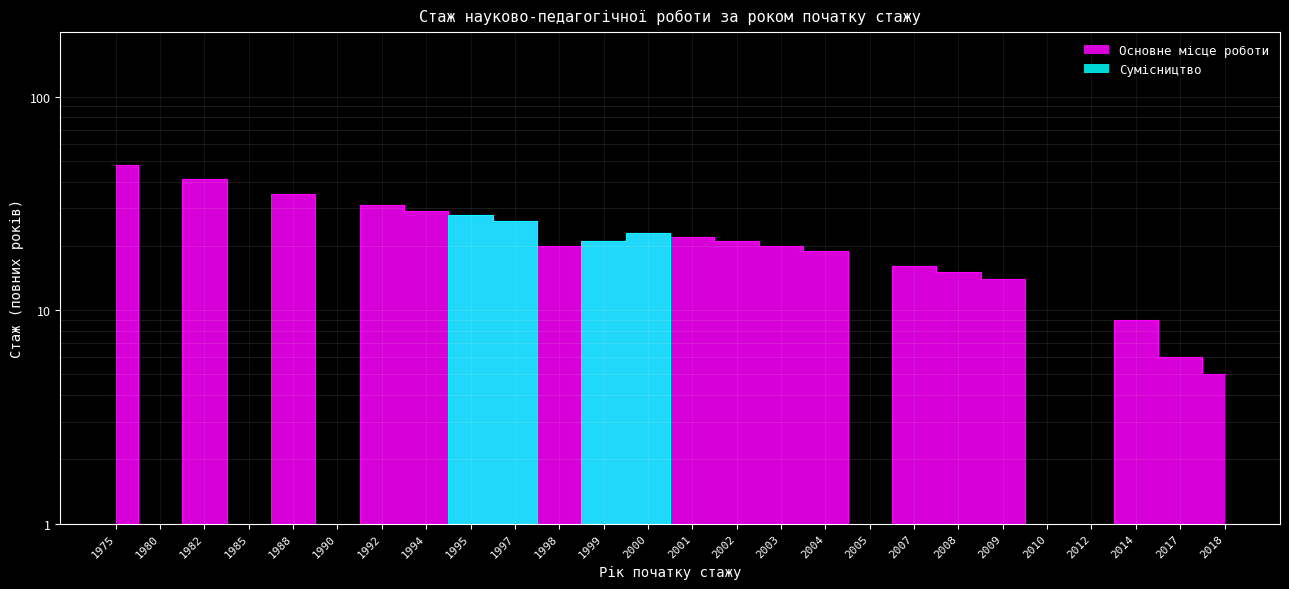

Reading right to left, extract all data points from this chart.

Основне місце роботи: 2018=5	2017=6	2014=9	2012=0	2010=0	2009=14	2008=15	2007=16	2005=0	2004=19	2003=20	2002=21	2001=22	2000=23	1999=21	1998=20	1997=26	1995=28	1994=29	1992=31	1990=0	1988=35	1985=0	1982=41	1980=0	1975=48
Сумісництво: 2018=0	2017=0	2014=0	2012=0	2010=0	2009=0	2008=0	2007=0	2005=0	2004=0	2003=0	2002=0	2001=0	2000=23	1999=21	1998=0	1997=26	1995=28	1994=0	1992=0	1990=0	1988=0	1985=0	1982=0	1980=0	1975=0